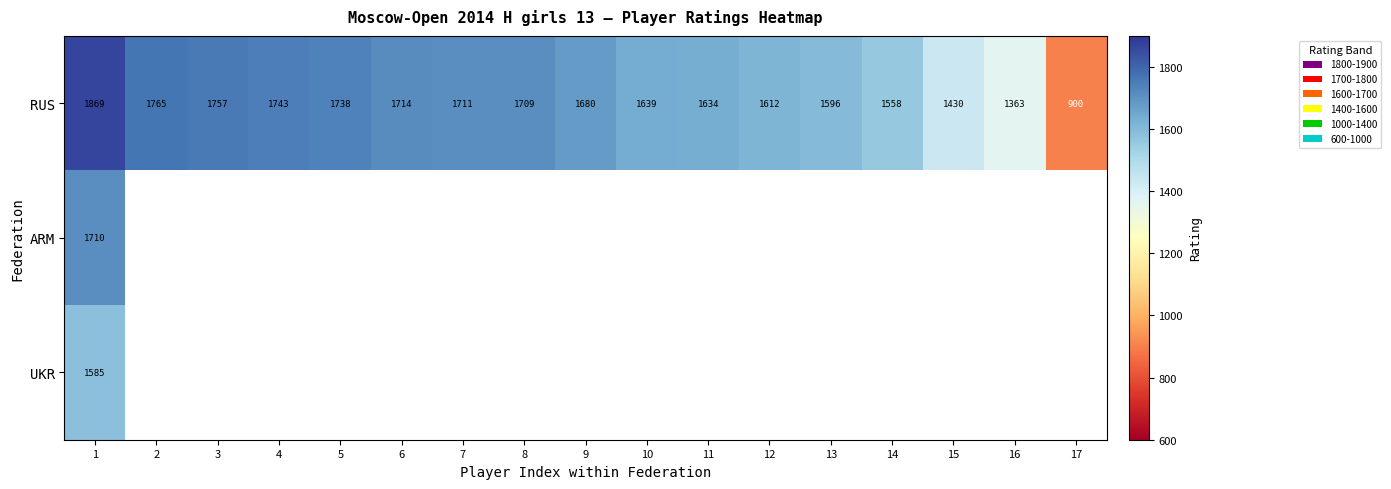

Between 13 and 3, which is larger?

3